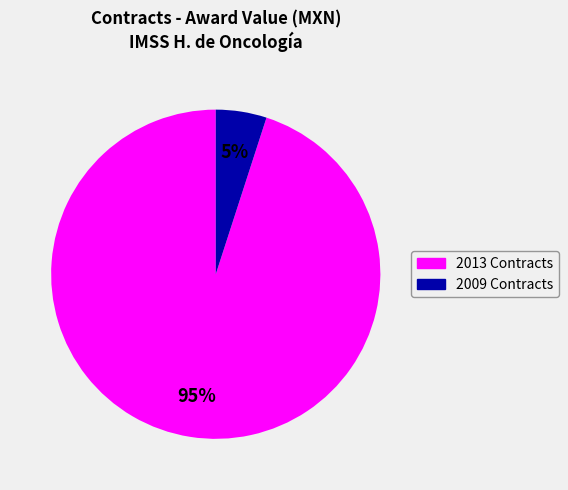

Does any single category account for the majority?

Yes